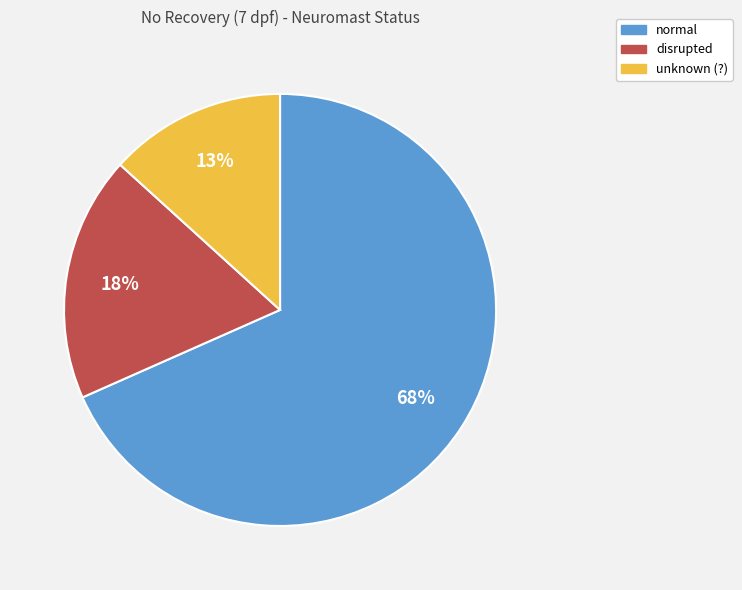

To the nearest percent, what is the average slice percentage?

33%